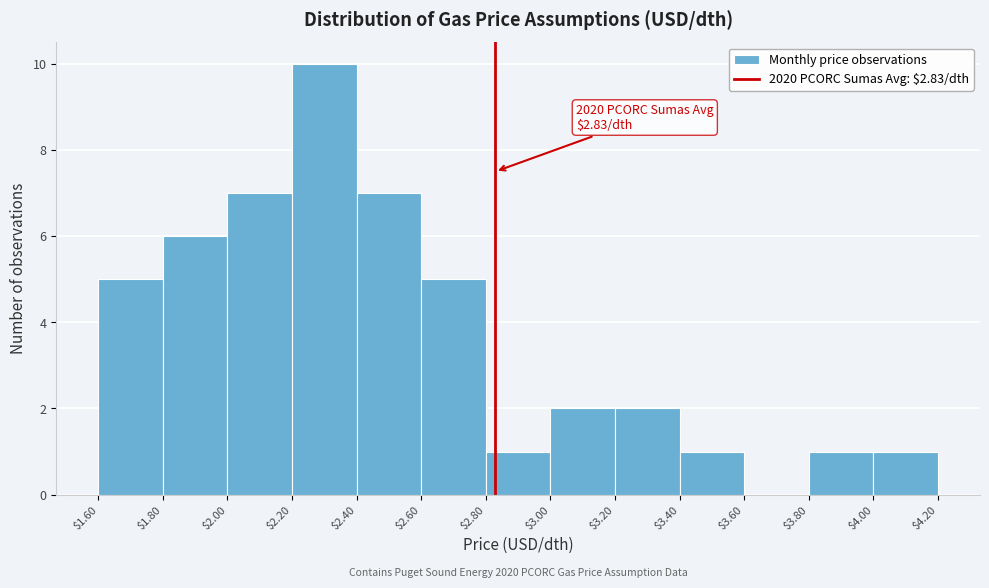

Over which range of the x-axis is the bar tallest?

$2.20 to $2.40